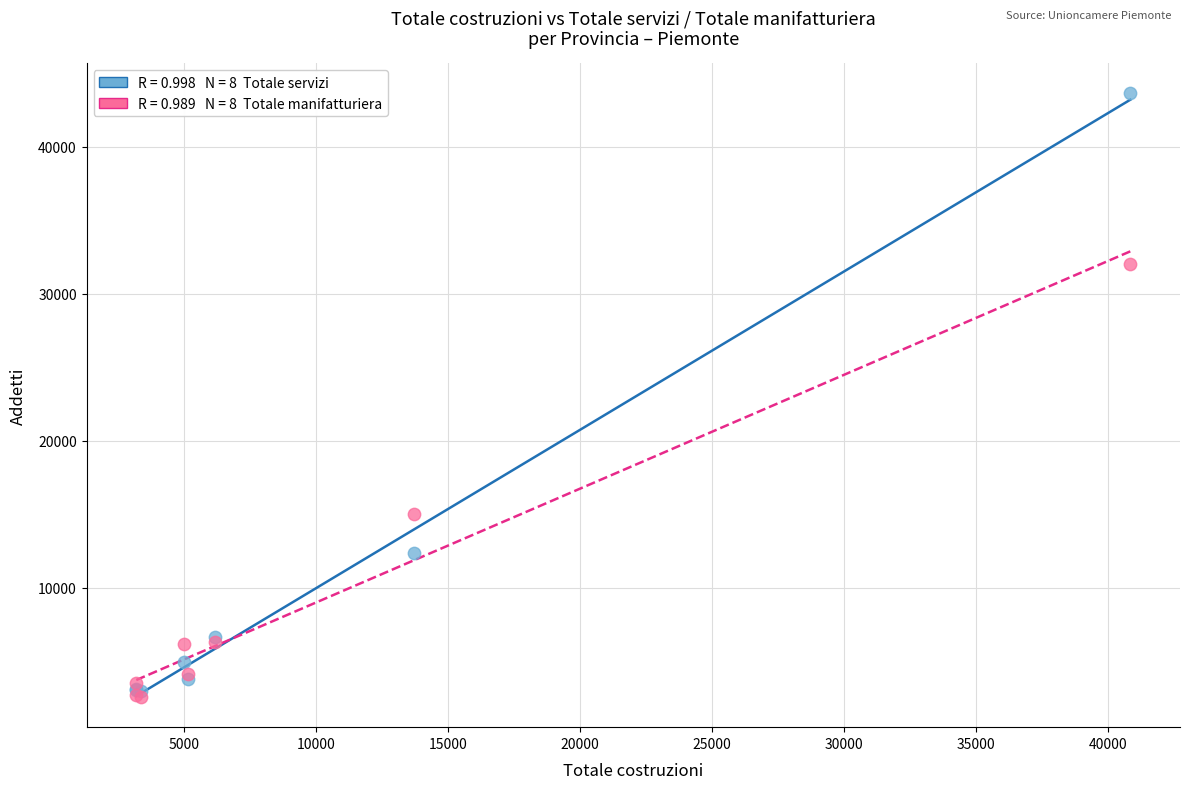

Across all series, what Y value is closest to 23098?

14999